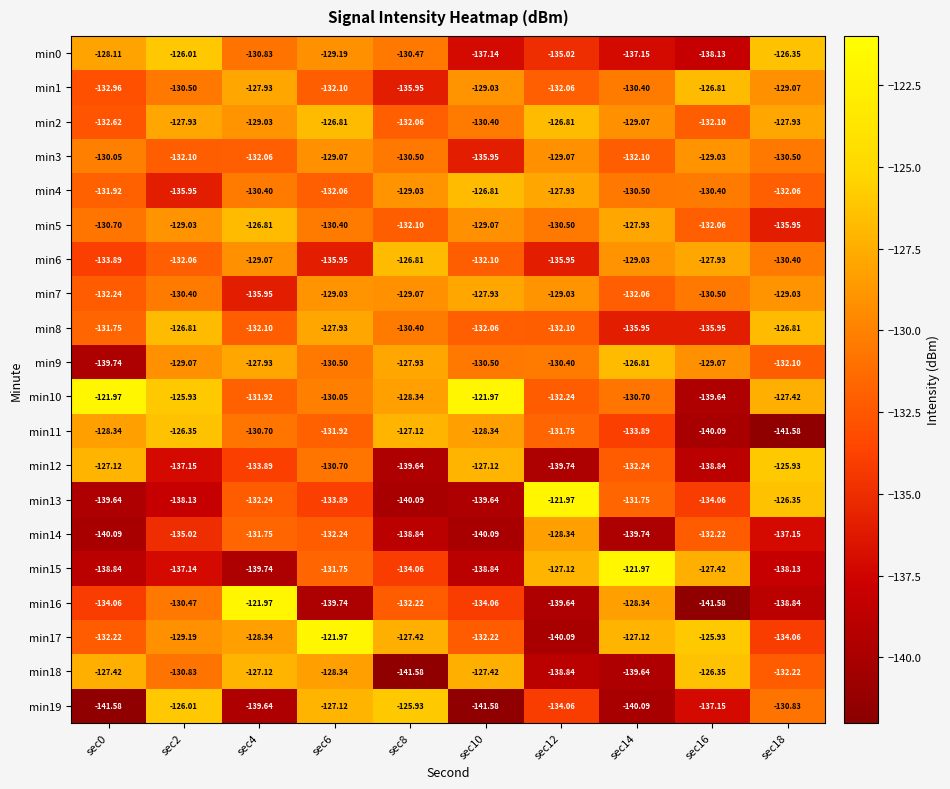

How many data points does each series have?

10